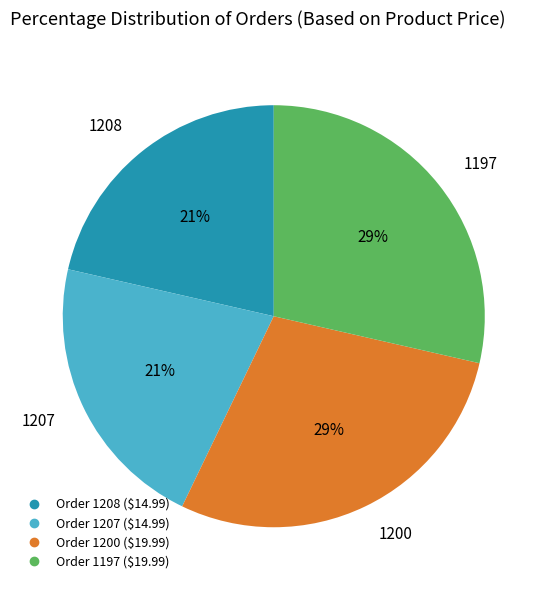

To the nearest percent, what is the average slice percentage?

25%